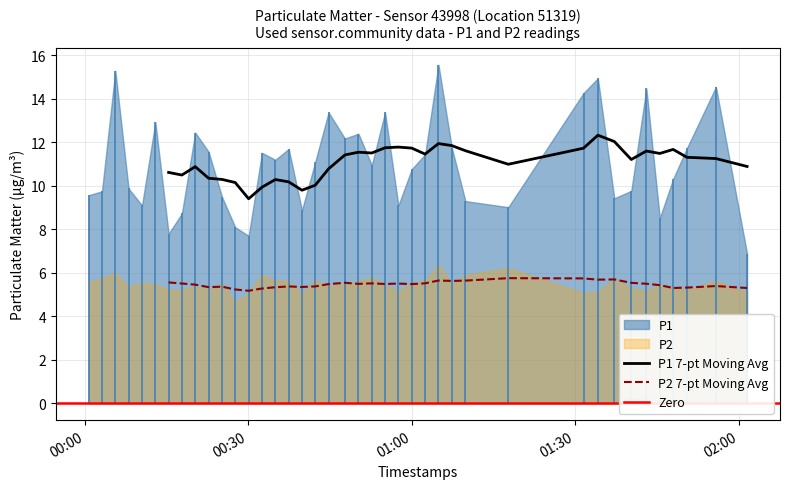

What is the difference between the maximum and minimum values in the P2 series?

1.7